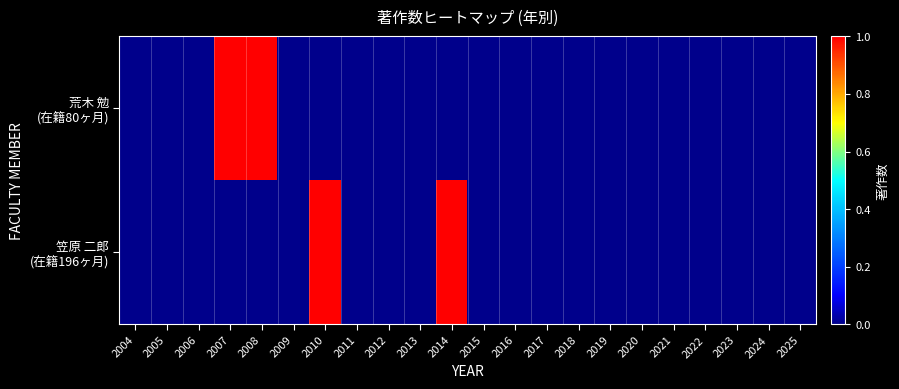

Which series has the largest total across all categories?

荒木 勉 (在籍80ヶ月)